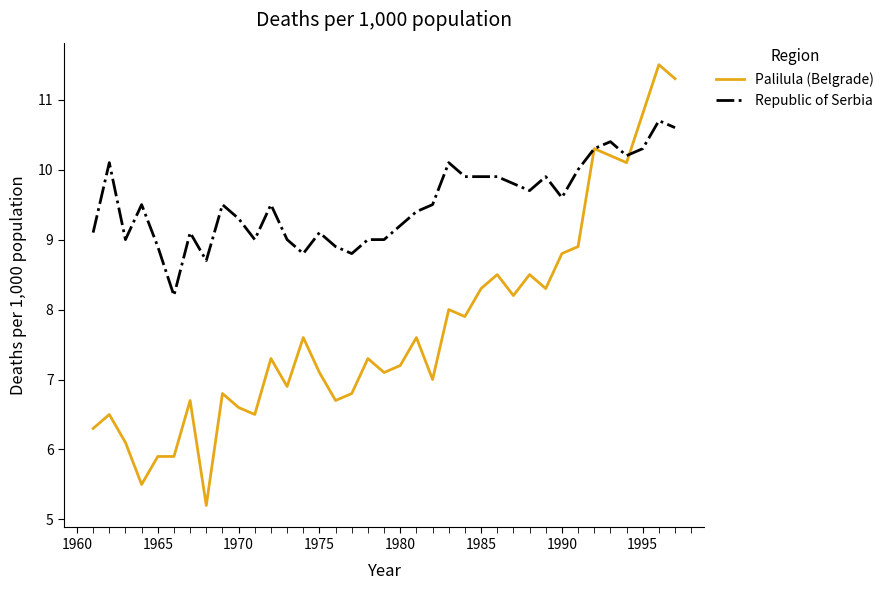

What is the difference between the second highest and second lowest values in the Palilula (Belgrade) series?

5.8